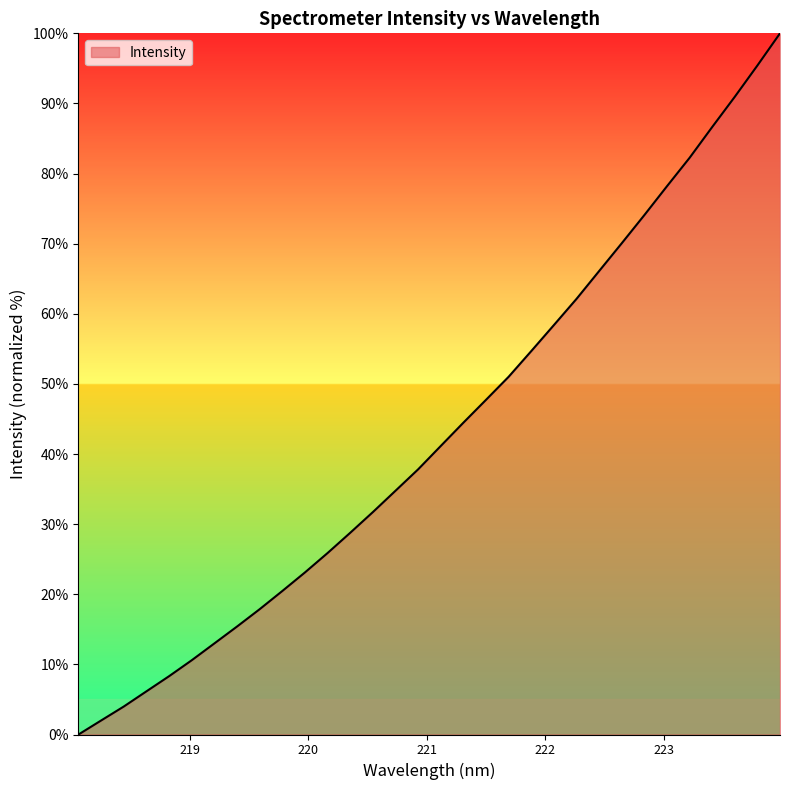

What is the difference between the maximum and minimum values?

100.0